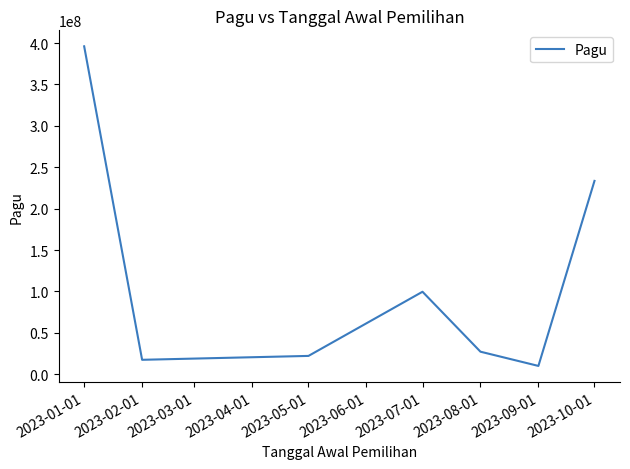

What value does the data have at 2023-02-01, to the nearest 50?

17400000